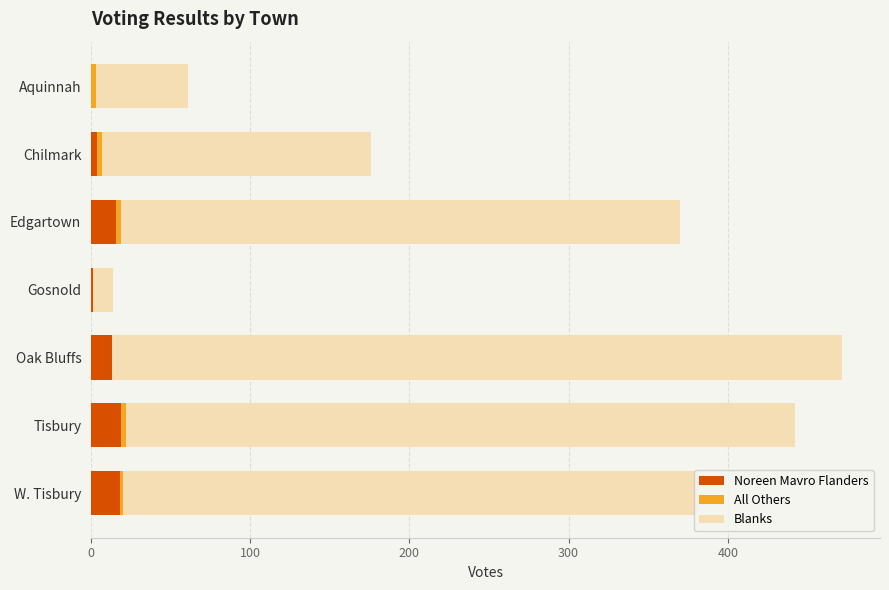

Is it true that Noreen Mavro Flanders equals 19 at Tisbury?

True